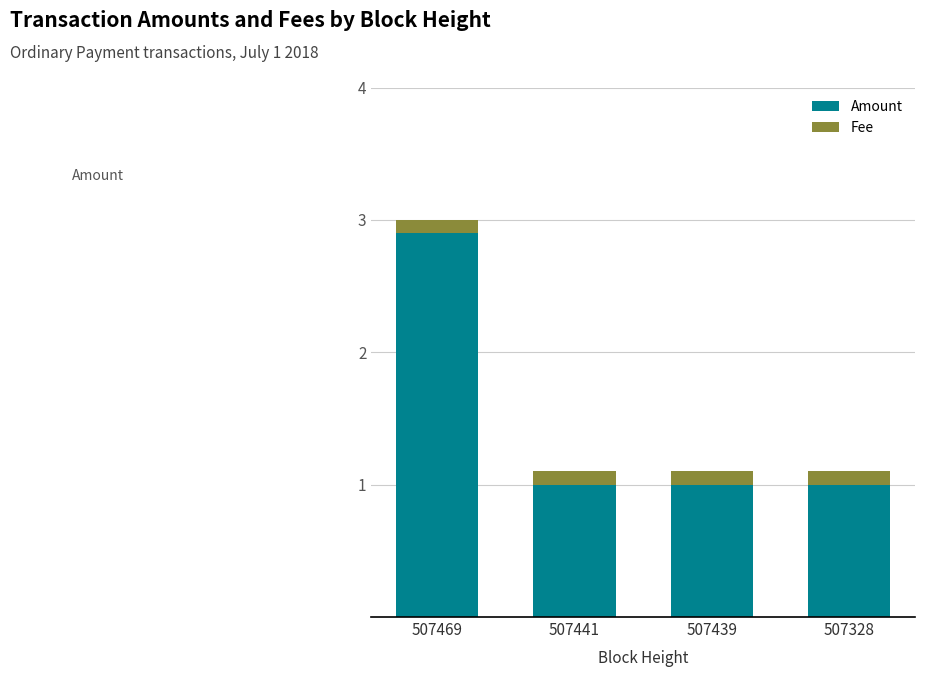

What is the difference between the Amount values at 507469 and 507441?

1.9